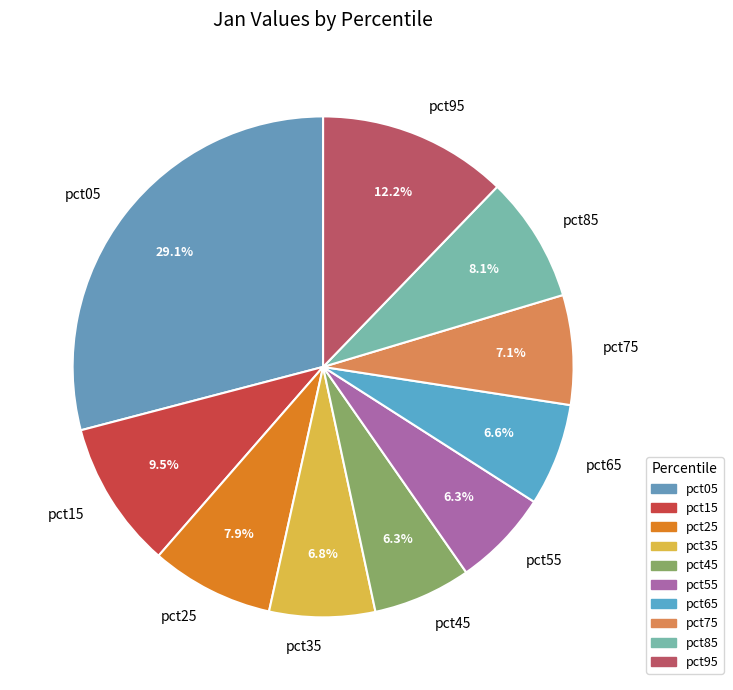

To the nearest percent, what portion does pct05 represent?

29%